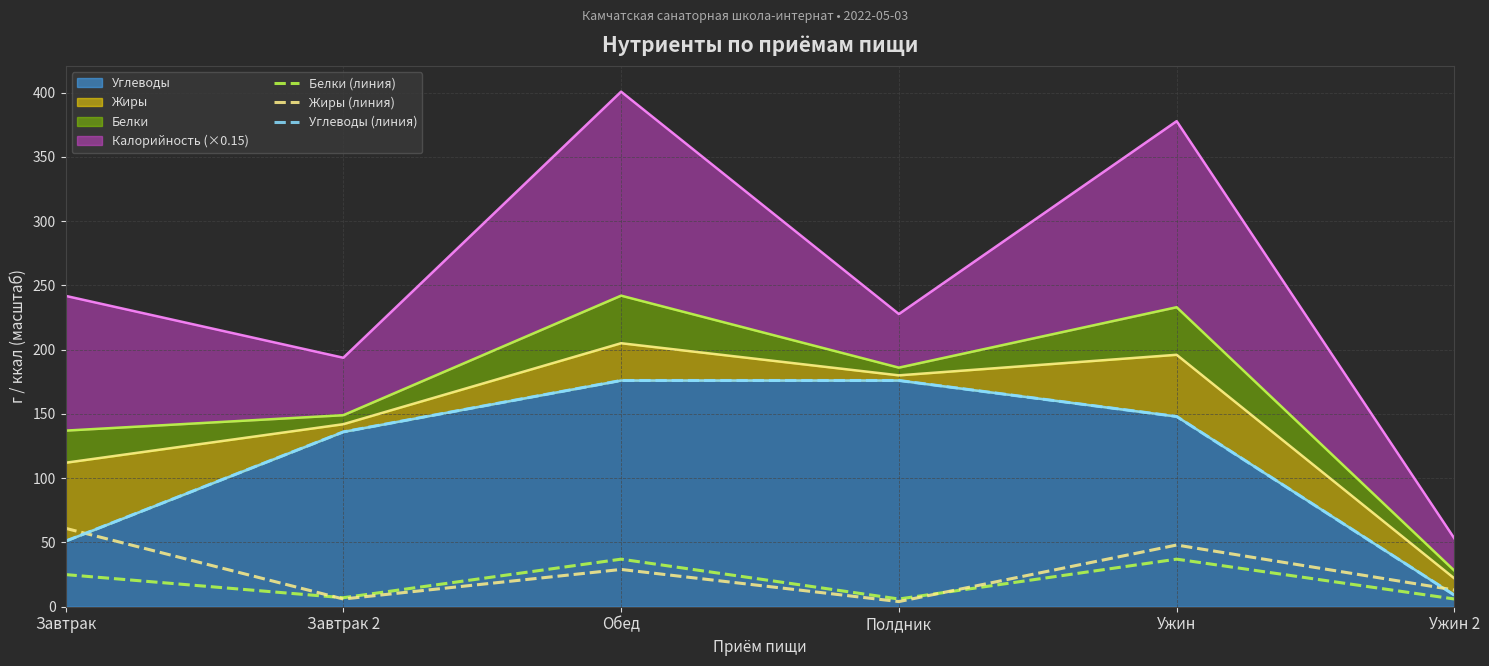

Rank the series by their maximum value, from highest to lowest.

Углеводы (линия), Жиры (линия), Белки (линия)